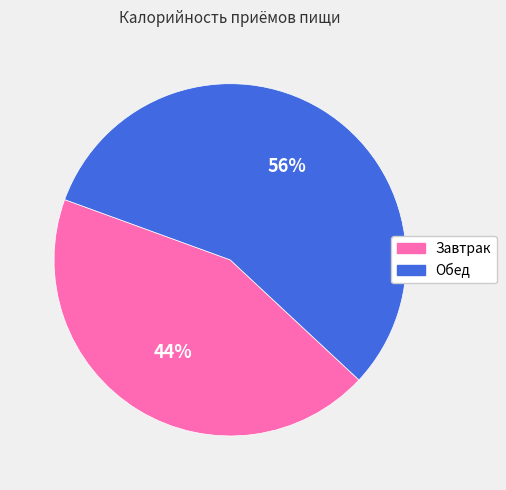

To the nearest percent, what is the combined percentage of Завтрак and Обед?

100%